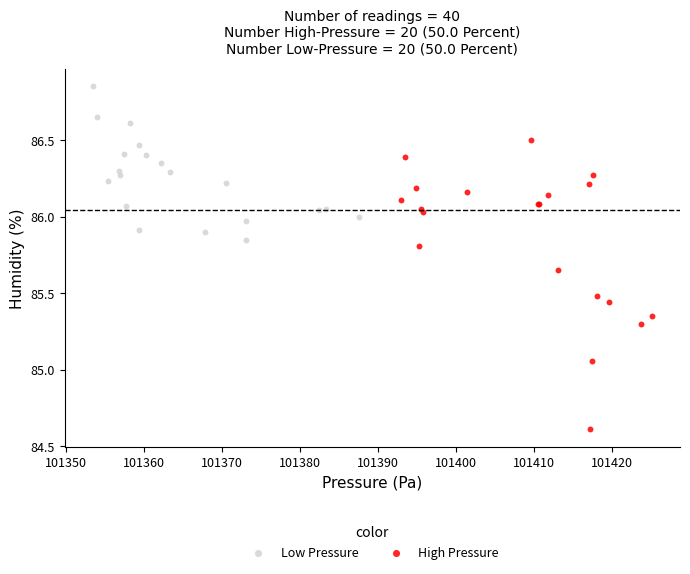

Which series contains the highest Y value?

Low Pressure